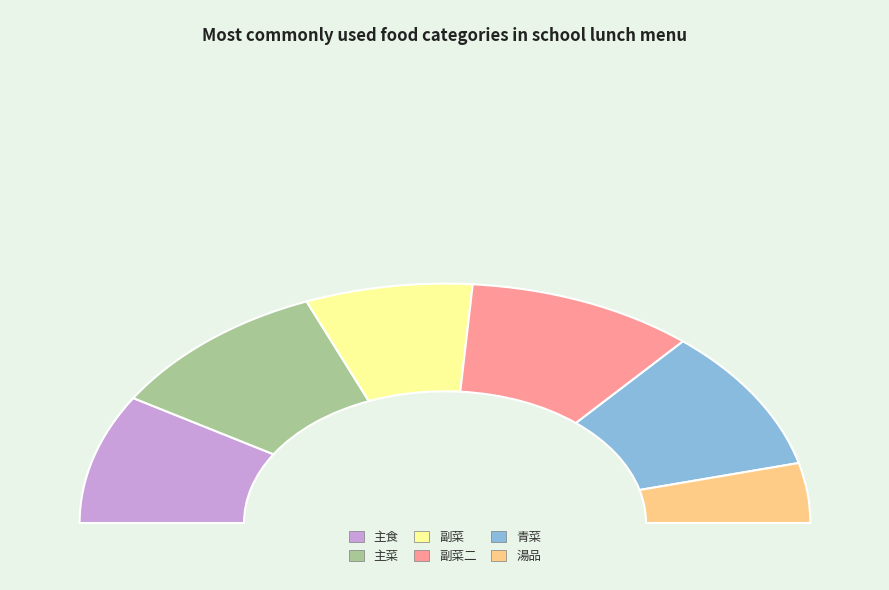

Count the number of slices in the pie.

6